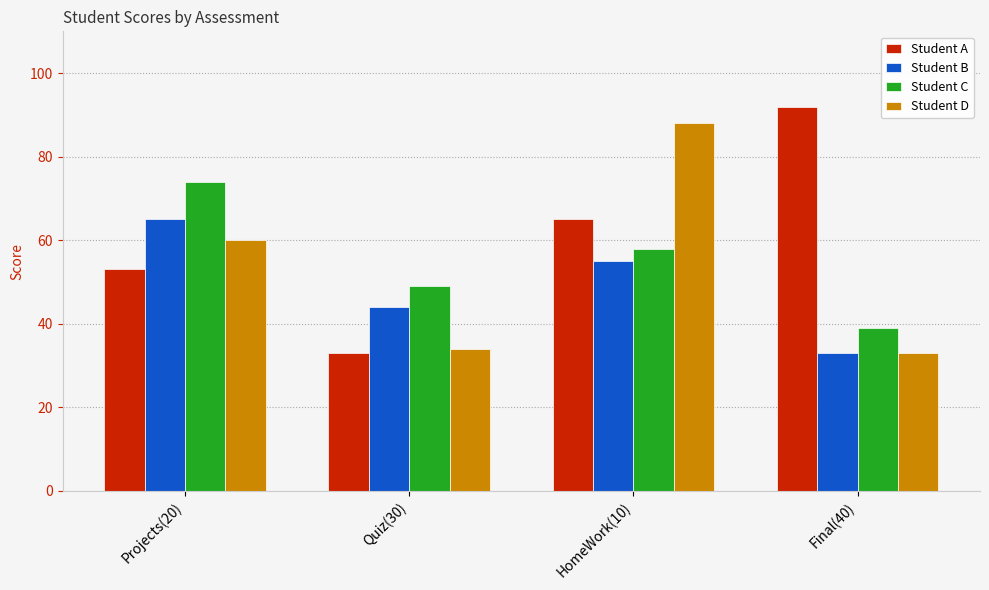

Where is Student D nearest to the value 60?

Projects(20)